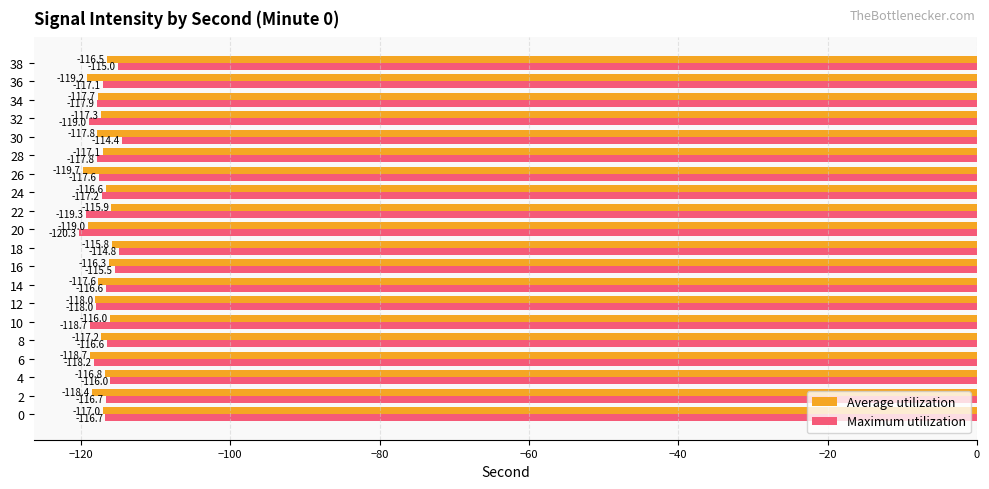

At which category is the sum across all series the highest?

18